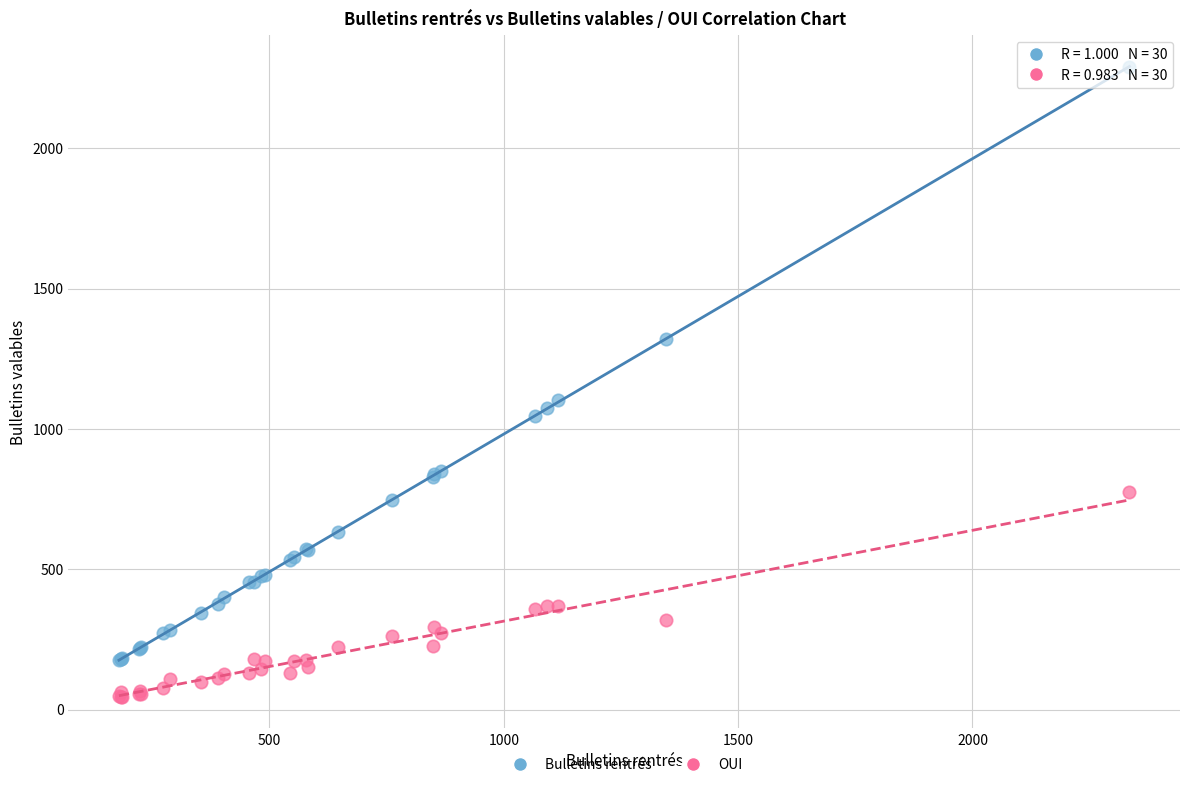

In the Bulletins rentrés series, what Y value is closest to 1234?

1321